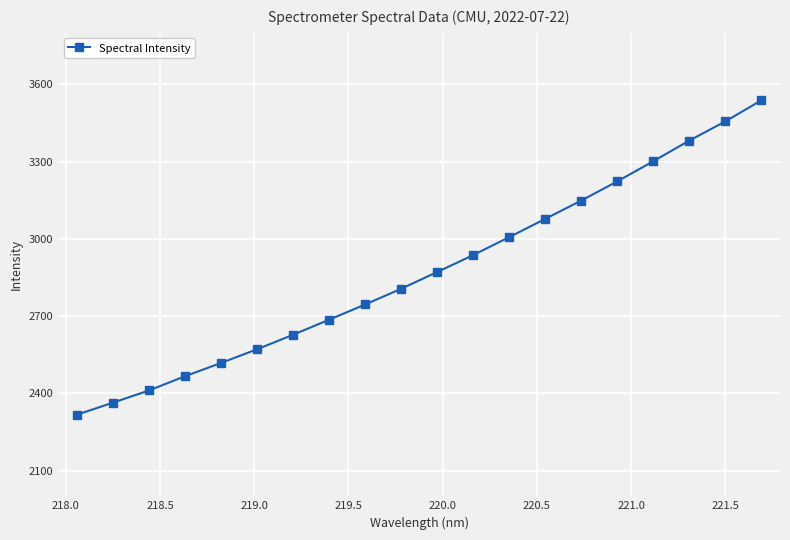

What is the difference between the maximum and minimum values?

1220.4